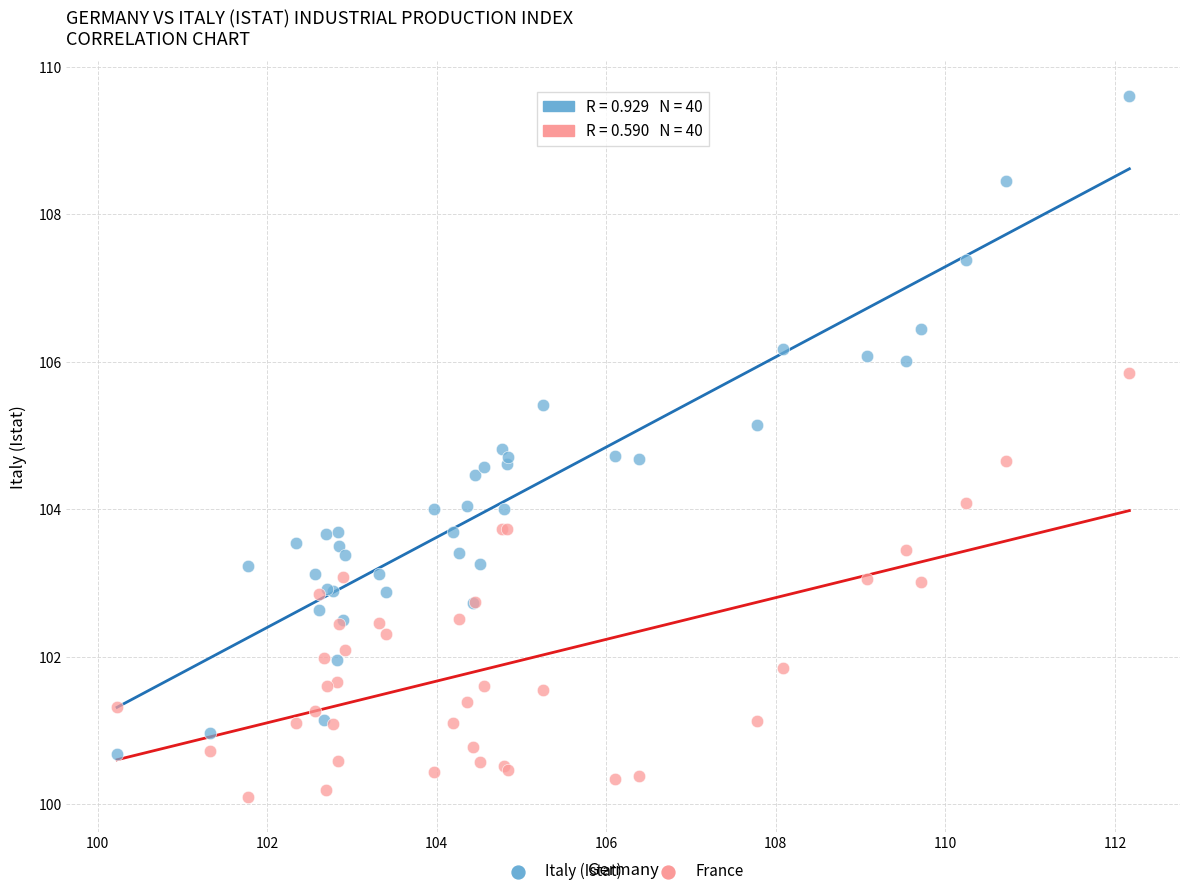

Which series reaches the minimum Y coordinate?

France